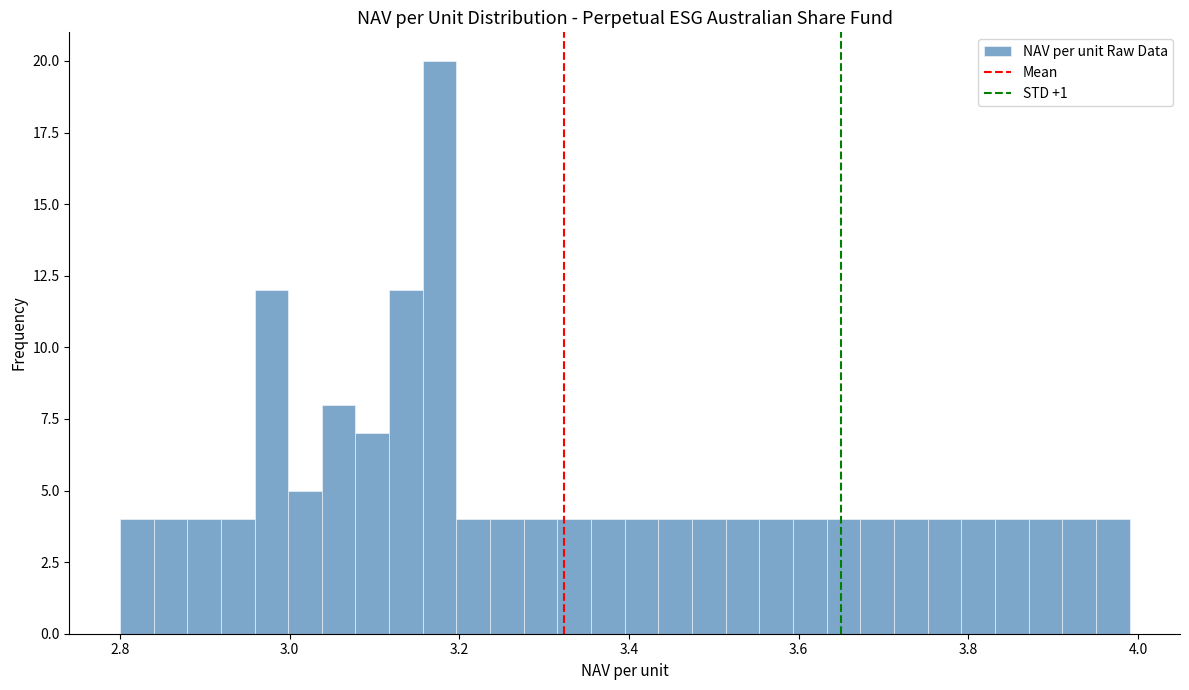

Around what value on the x-axis is the tallest bar? Give the approximate position of its centre, as read against the axis.

3.18